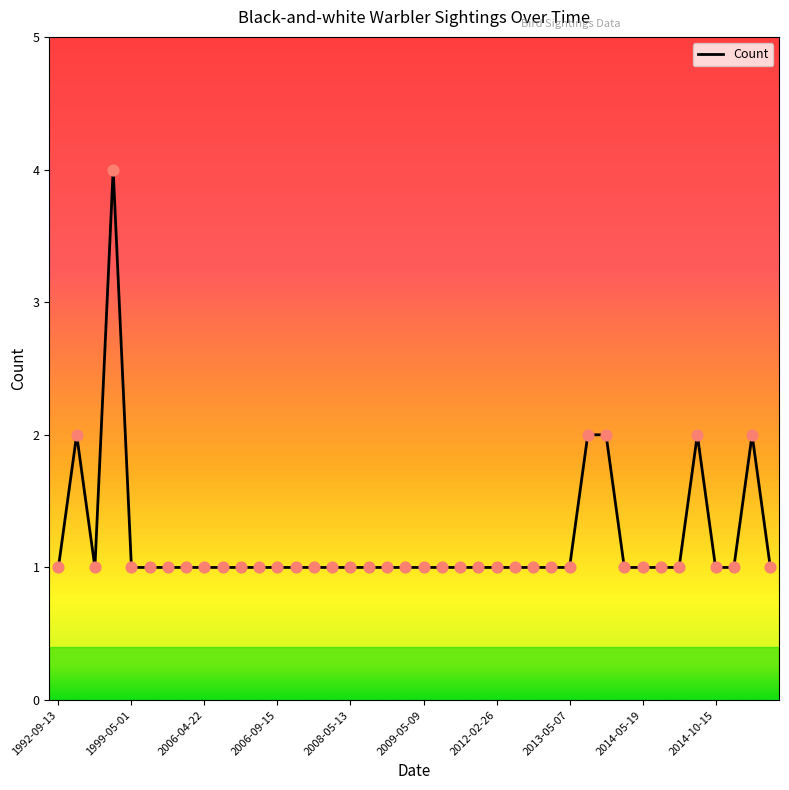

What is the difference between the maximum and minimum values?

3